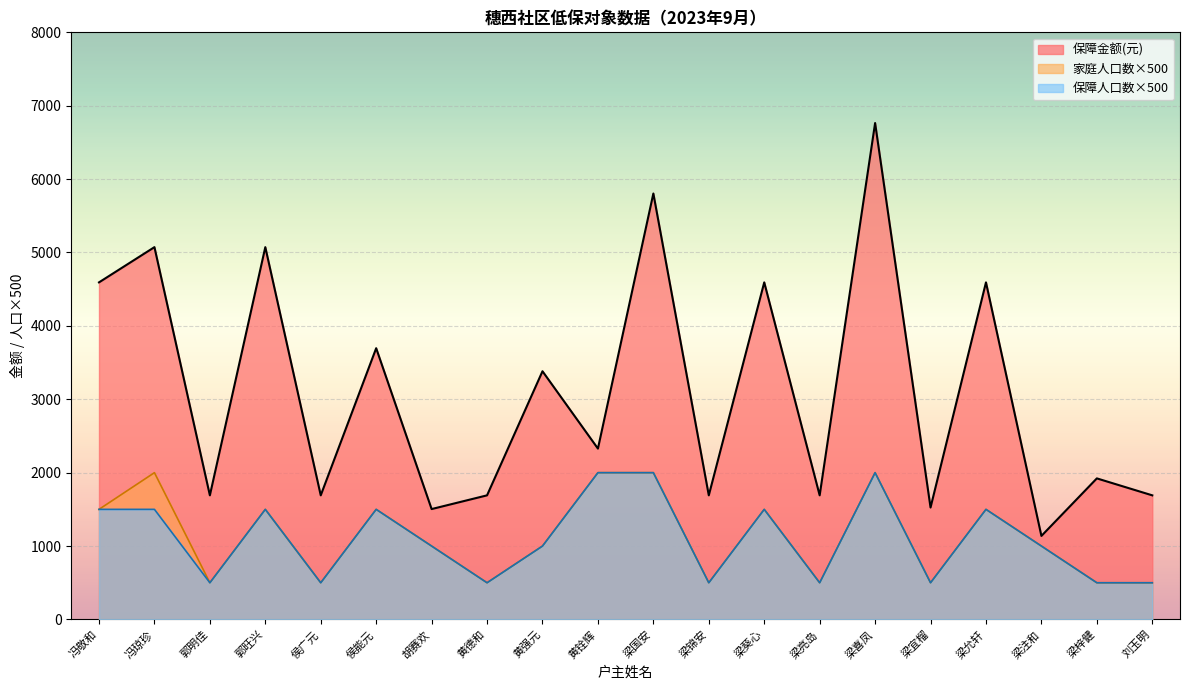

How many interior local valleys does the 保障人口数 series have?

6